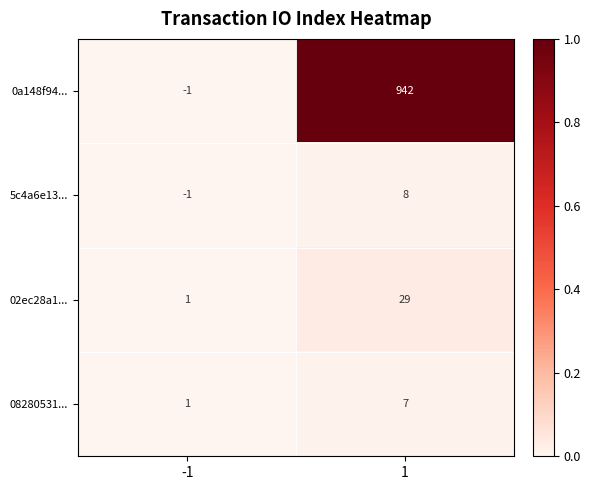

What is the average value of the 08280531... series?

4